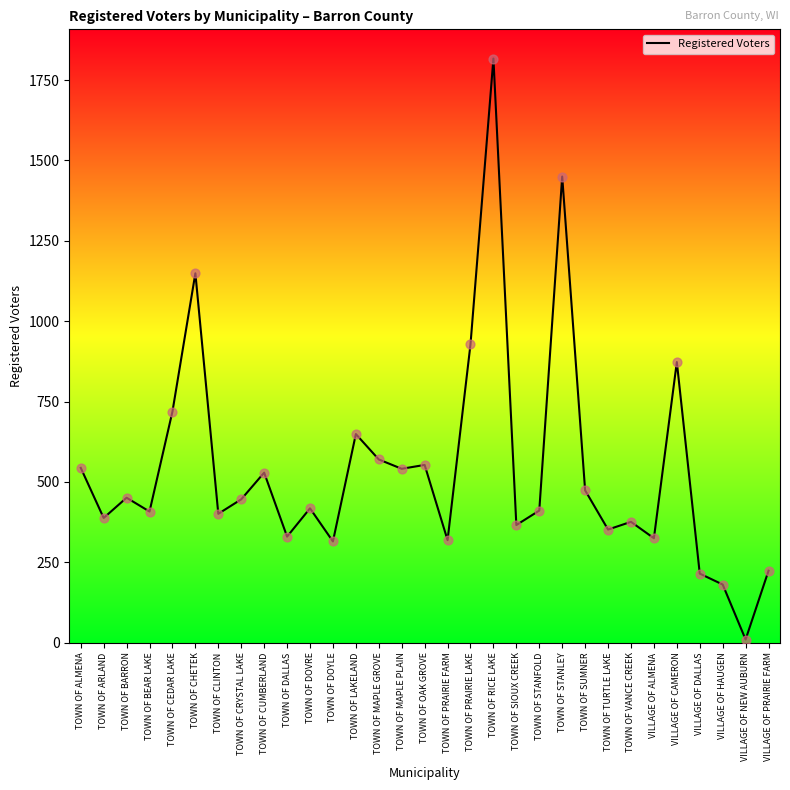

Approximately how many times larger is the value at VILLAGE OF ALMENA compared to VILLAGE OF PRAIRIE FARM?

1.5